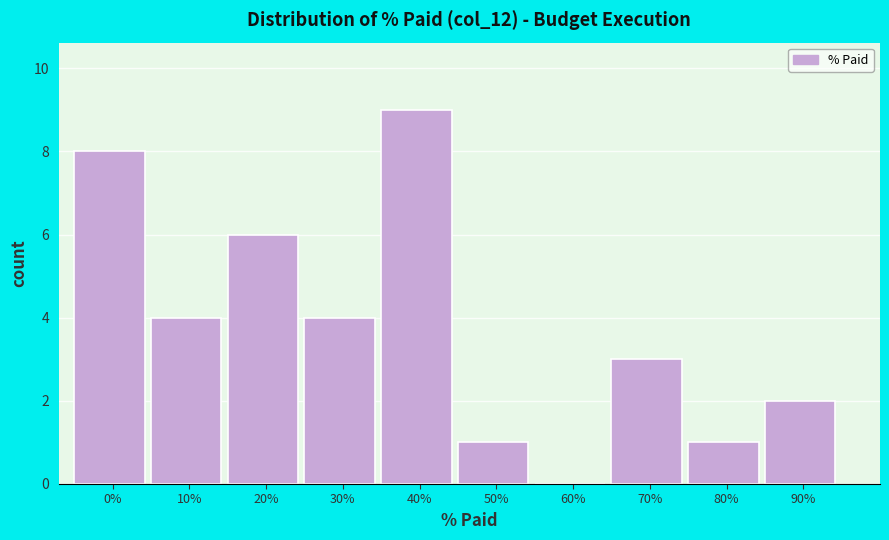

Reading left to right, what are all the values shown in this chart?

0%=8	10%=4	20%=6	30%=4	40%=9	50%=1	60%=0	70%=3	80%=1	90%=2